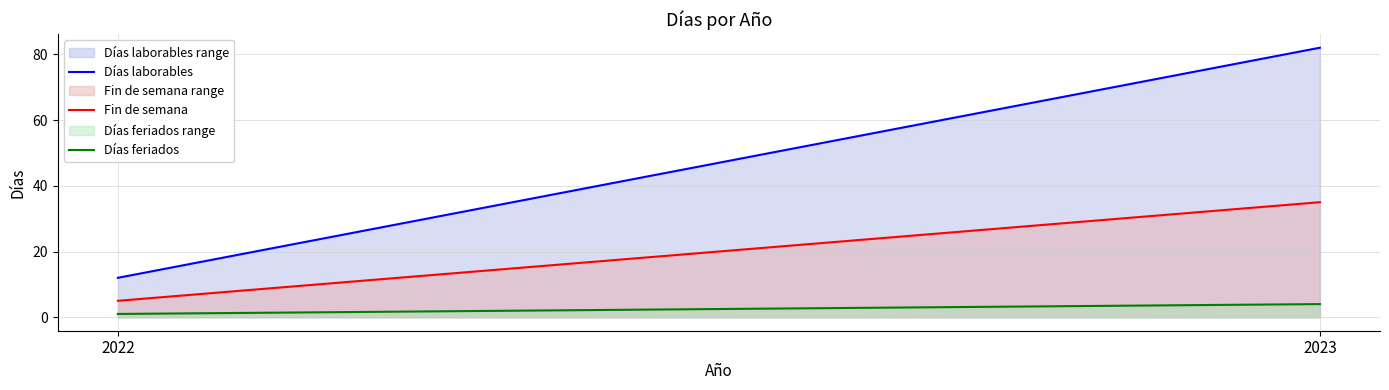

Reading right to left, what are all the values shown in this chart?

Días laborables: 2023=82	2022=12
Fin de semana: 2023=35	2022=5
Días feriados: 2023=4	2022=1